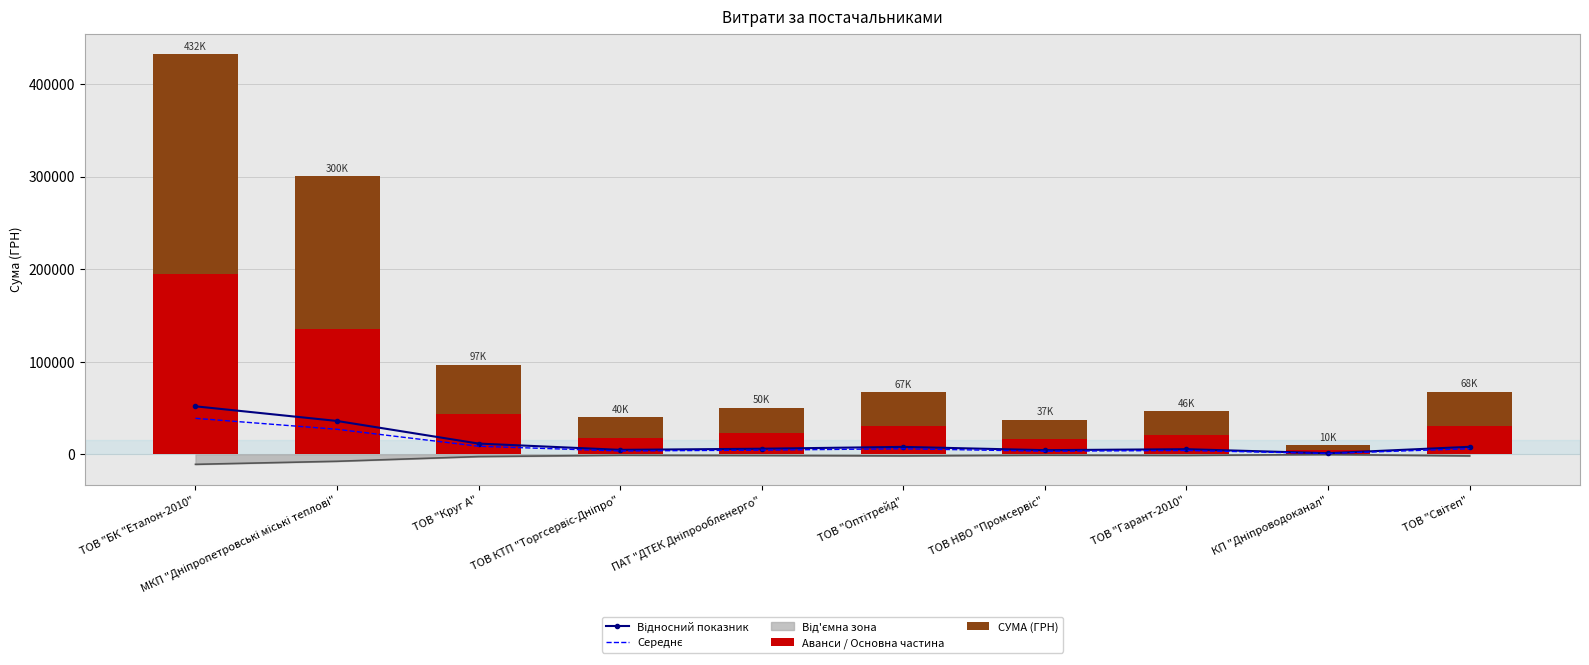

At which label is Відносний показник closest to 26530?

МКП "Дніпропетровські міські теплові"